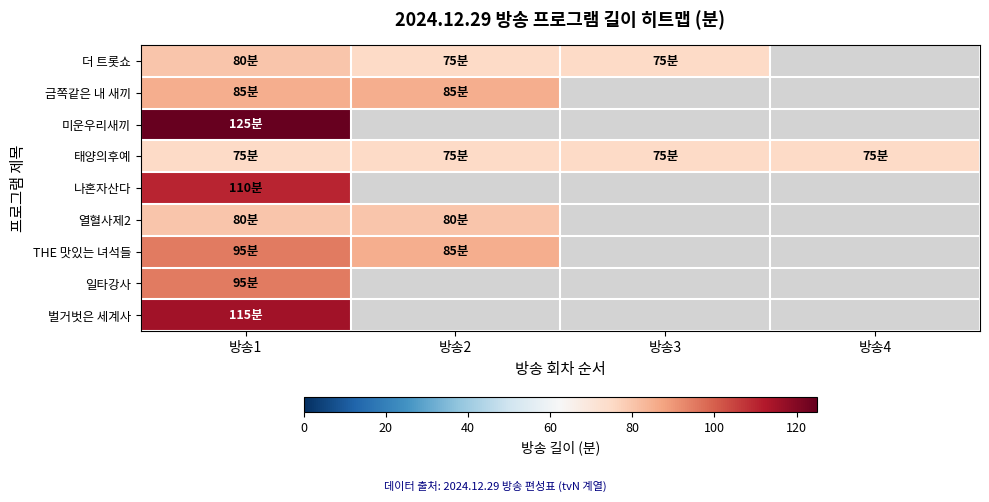

Is it true that 열혈사제2 equals 18.8 at 방송2?

False